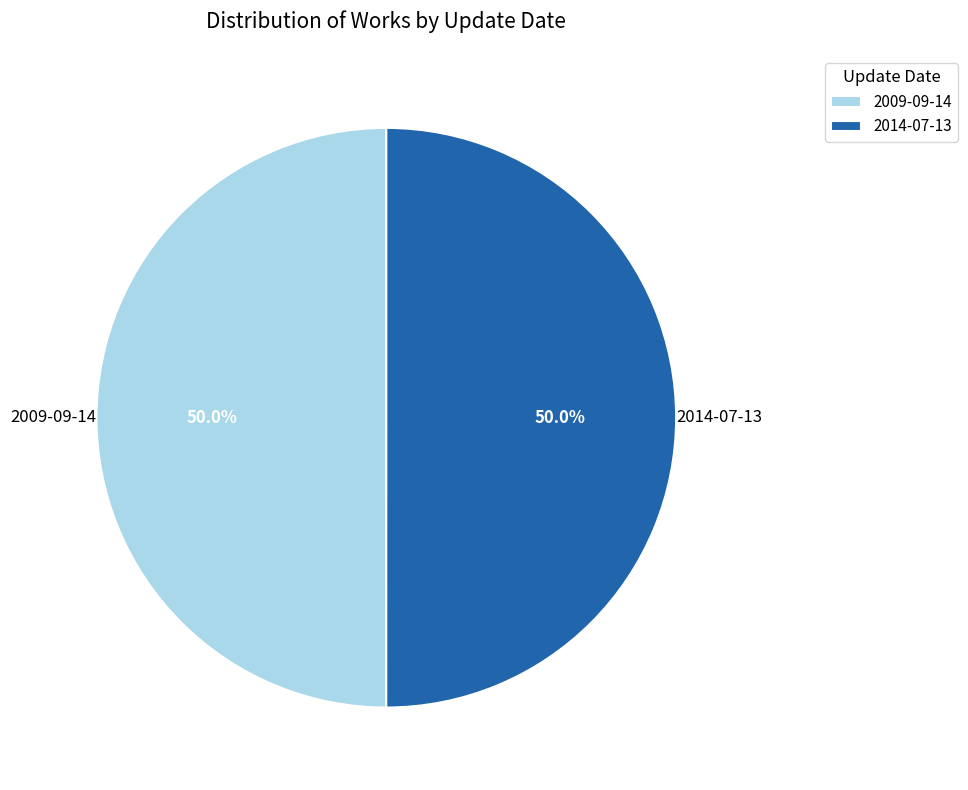

Count the number of slices in the pie.

2